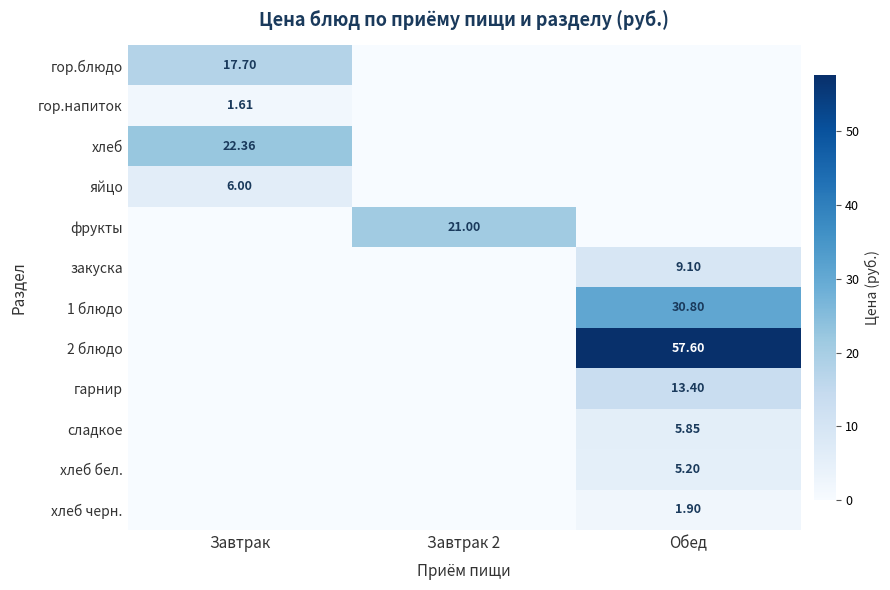

How many positive values does the хлеб бел. series have?

1